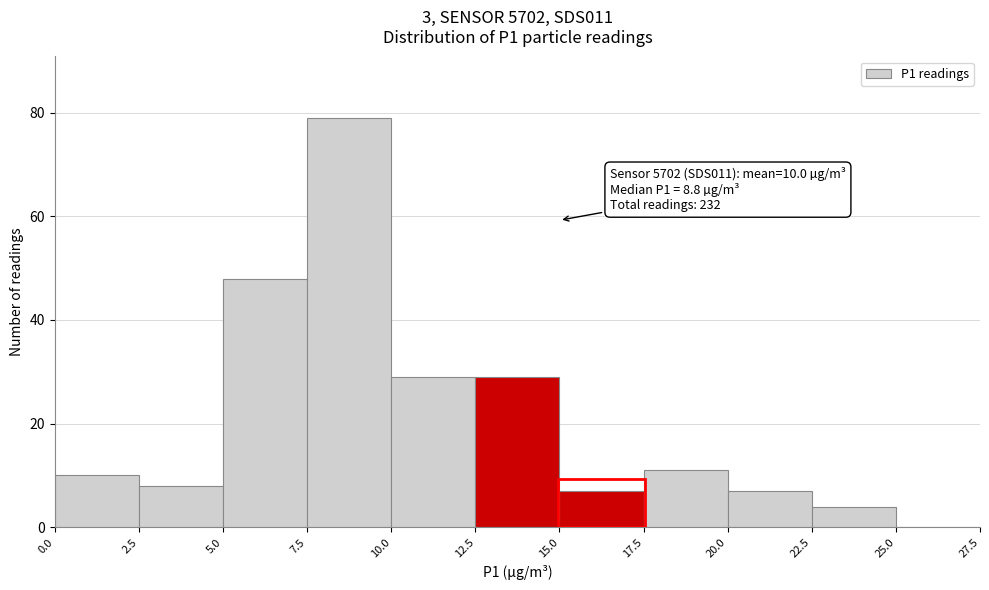

Over which range of the x-axis is the bar tallest?

7.5 to 10.0